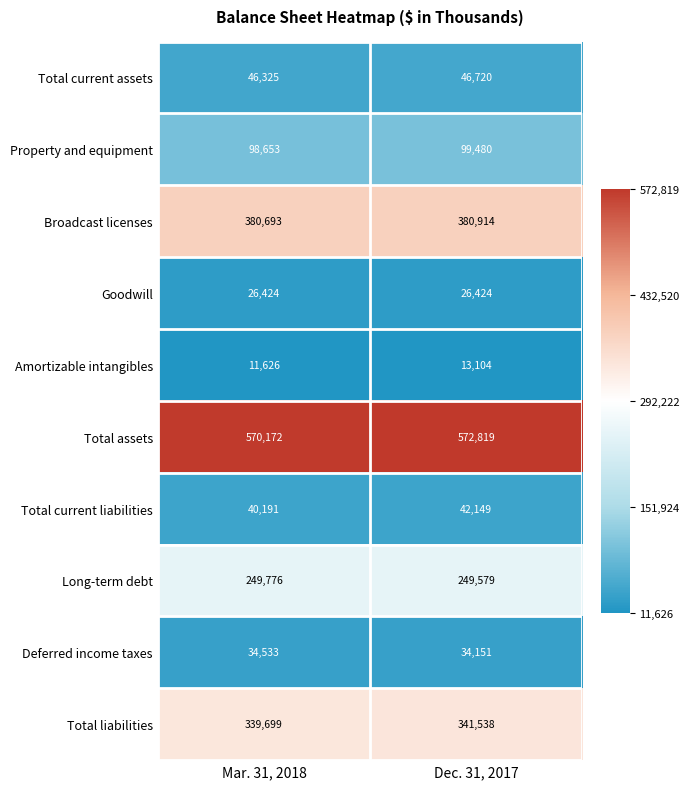

What is the sum of all Broadcast licenses values?

761607